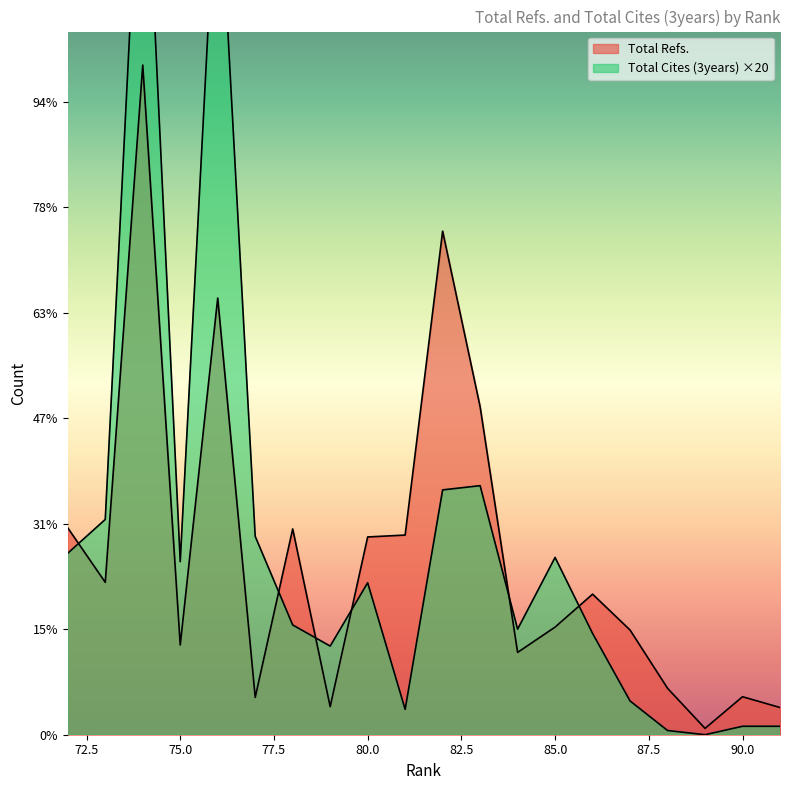

Reading right to left, what are all the values shown in this chart?

Total Refs.: 72=980	73=722	74=3173	75=425	76=2069	77=177	78=975	79=133	80=937	81=946	82=2386	83=1554	84=390	85=510	86=666	87=496	88=220	89=30	90=180	91=129
Total Cites (3years): 72=860	73=1020	74=4560	75=820	76=4220	77=940	78=520	79=420	80=720	81=120	82=1160	83=1180	84=500	85=840	86=480	87=160	88=20	89=0	90=40	91=40